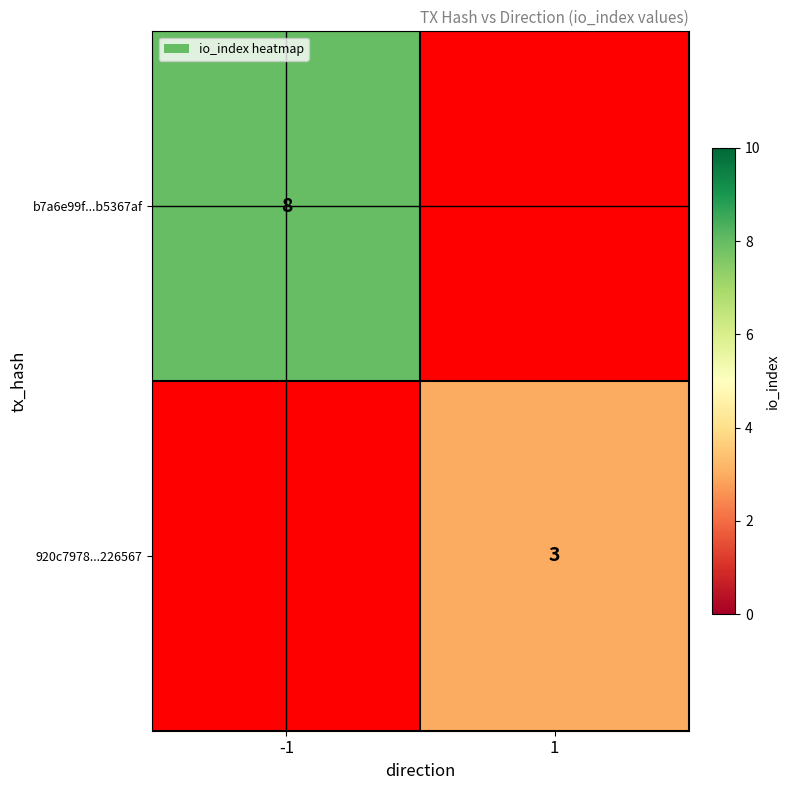

The b7a6e99f...b5367af series shows 8 at -1. True or false?

True